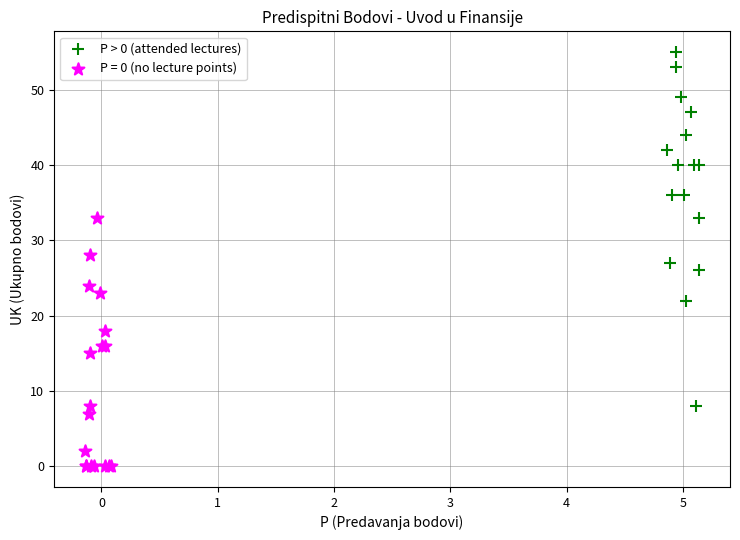

Which series contains the highest Y value?

P > 0 (attended lectures)